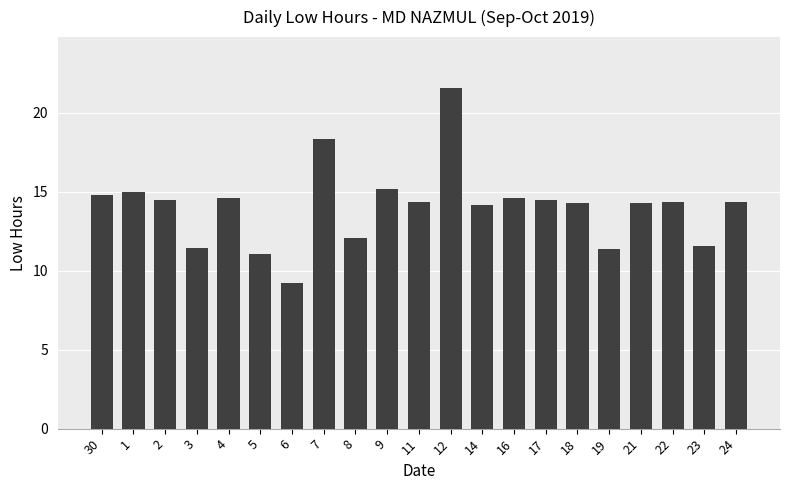

True or false: the data shows 7.5 at 16.

False